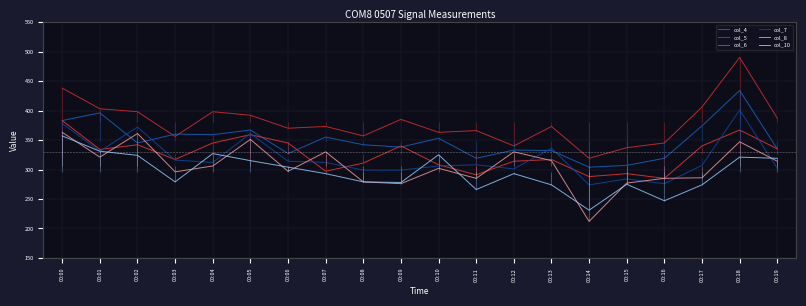

What is the greatest value displayed?

490